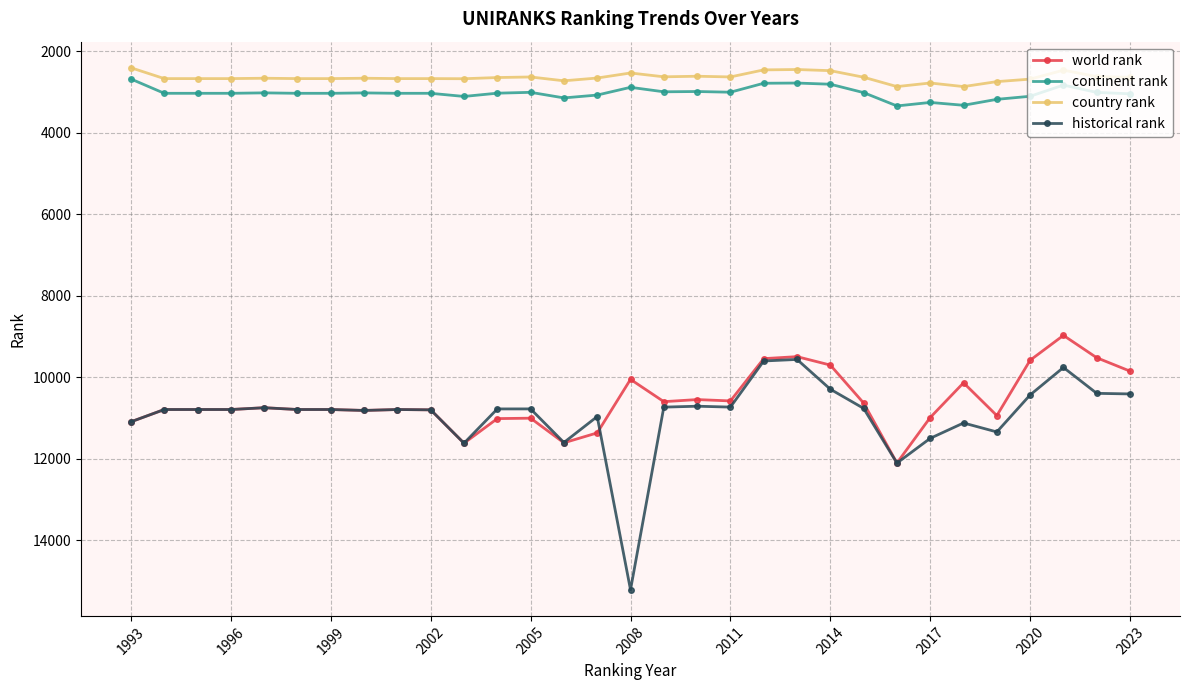

True or false: historical rank has more than 1 interior local peaks.

True